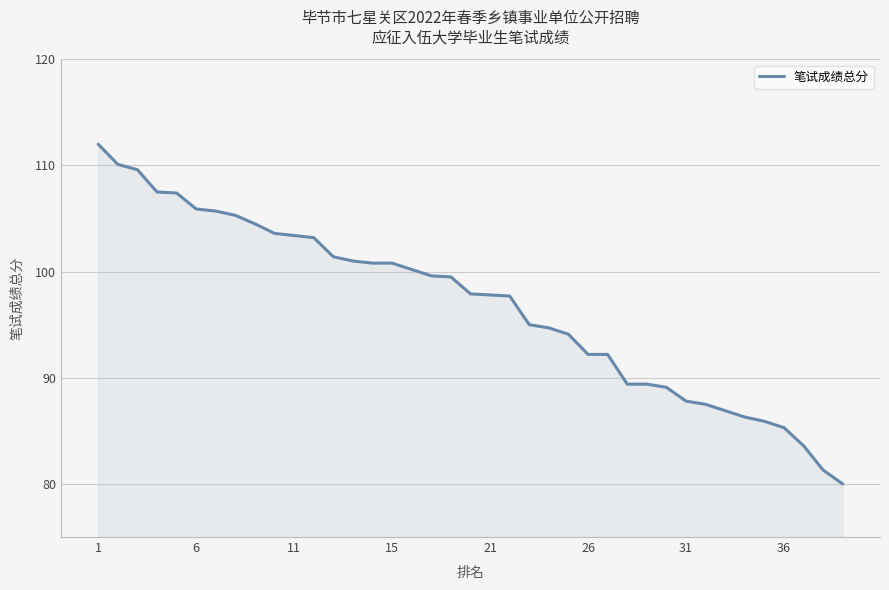

What is the greatest value displayed?

112.0